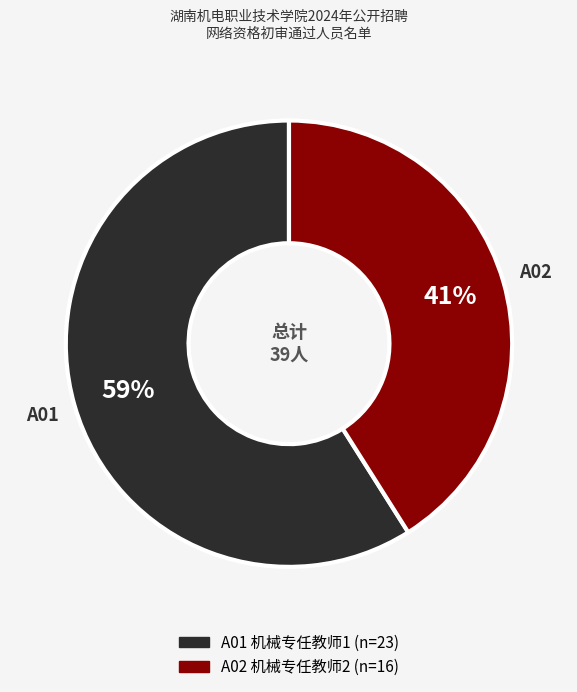

Which slice is the largest?

A01